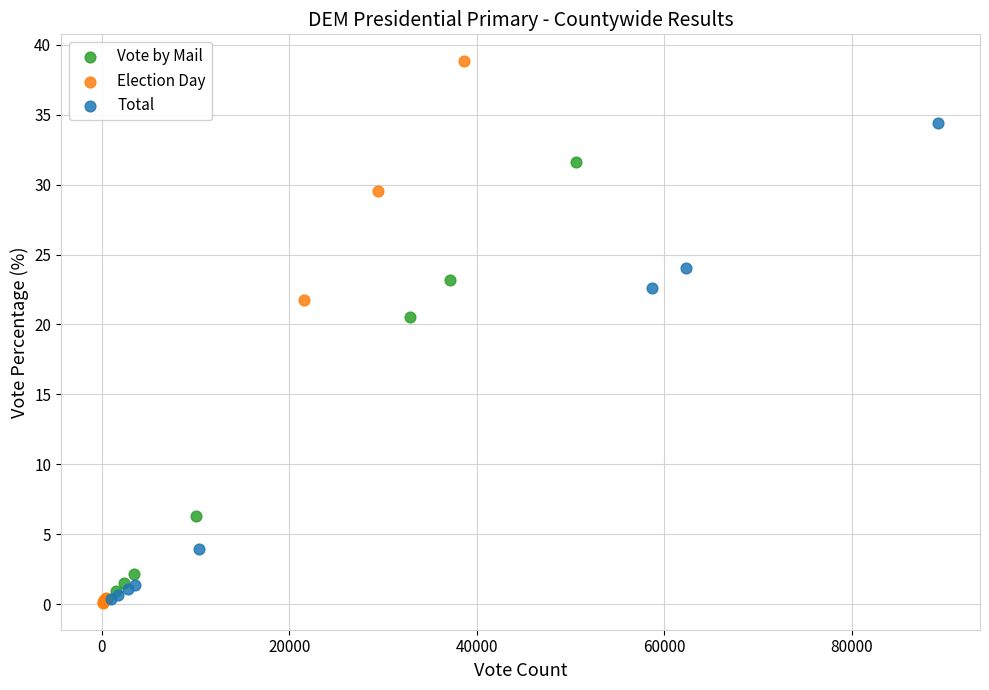

Which series has the largest Y range (max minus min)?

Election Day